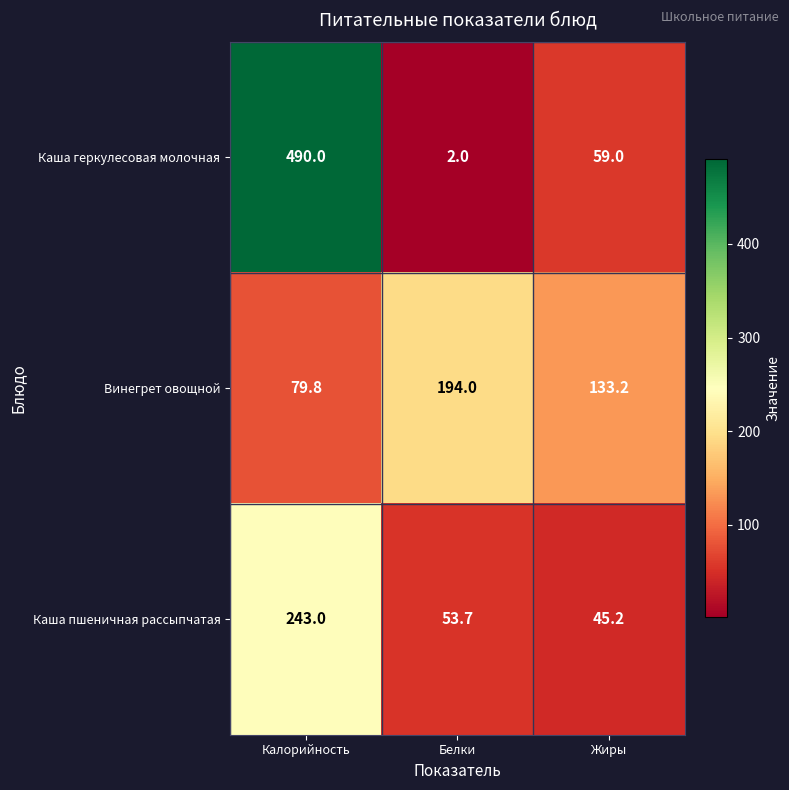

What is the minimum value shown in the chart?

2.0